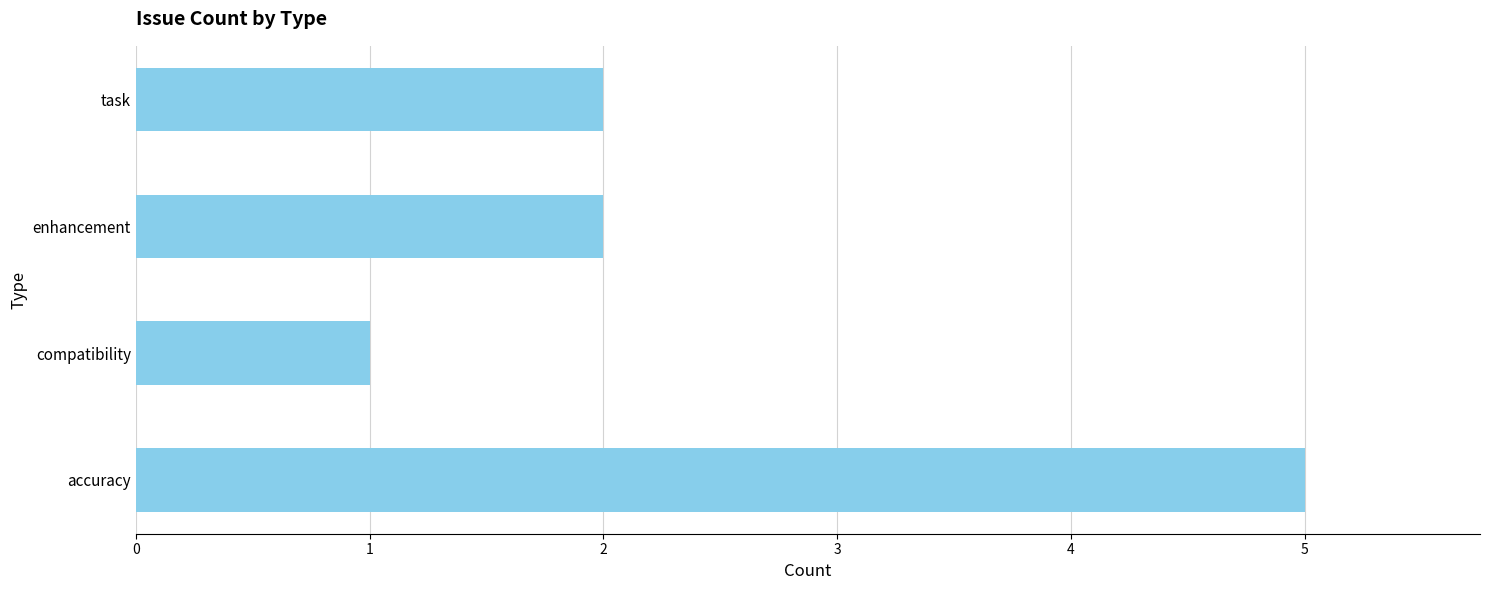

What is the minimum value shown in the chart?

1